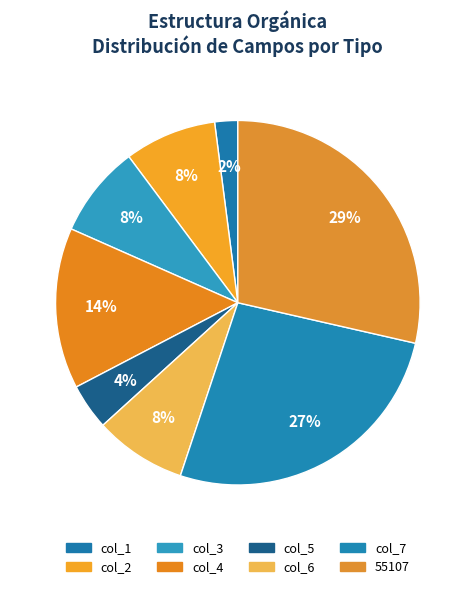

What percentage is NOT represented by col_3?

91.8%